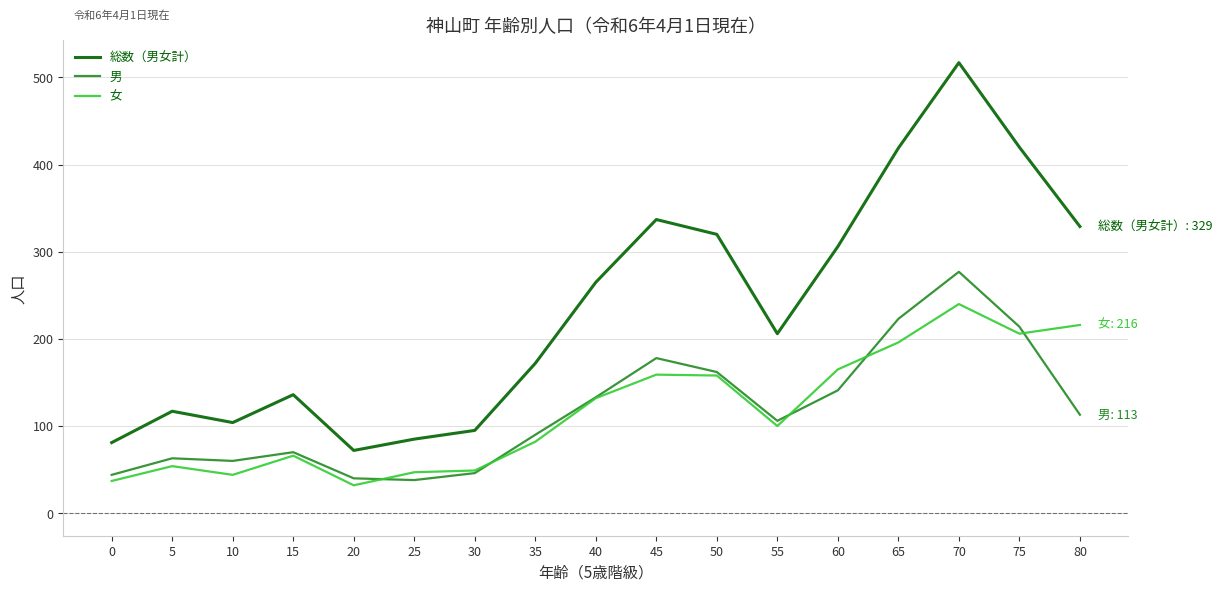

After their last crossing, which series has the higher values: 女 or 男?

女